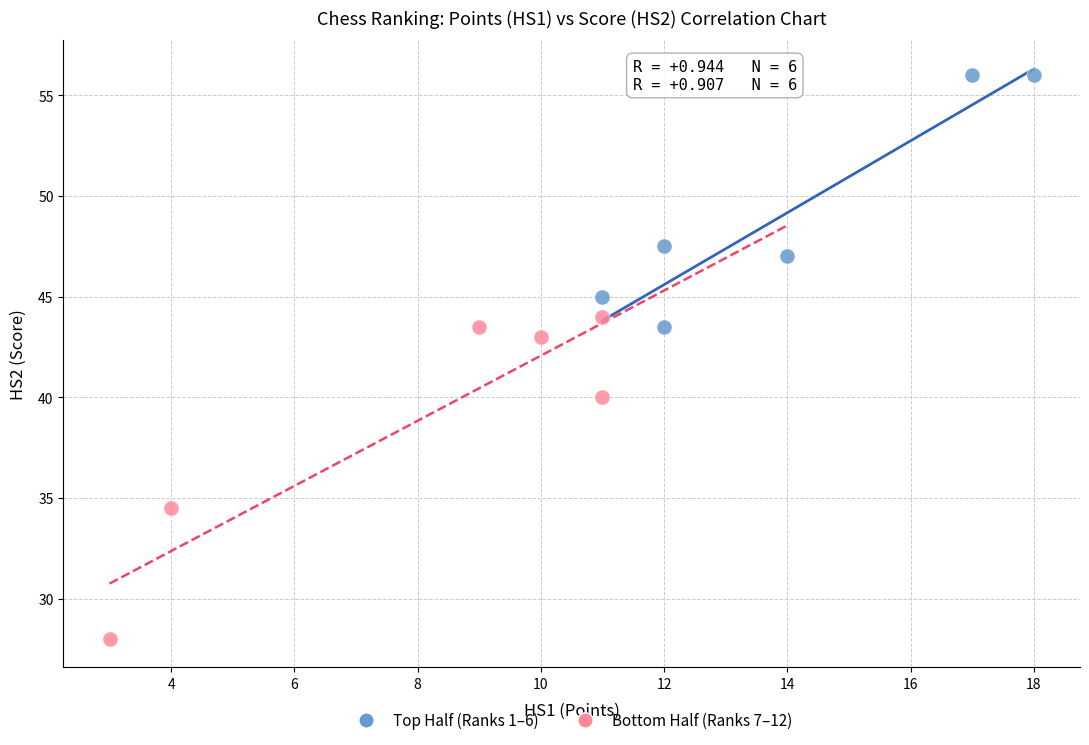

What are all the series names shown in the legend?

Top Half (Ranks 1–6), Bottom Half (Ranks 7–12)